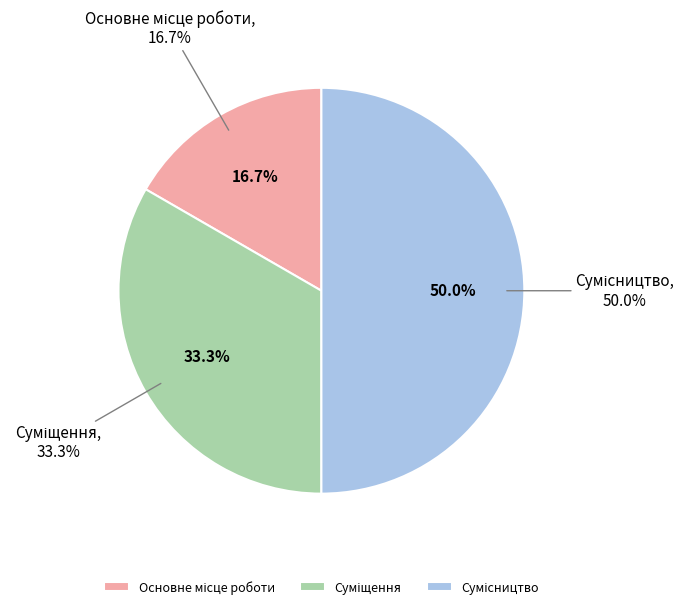

To the nearest percent, what is the average slice percentage?

33%